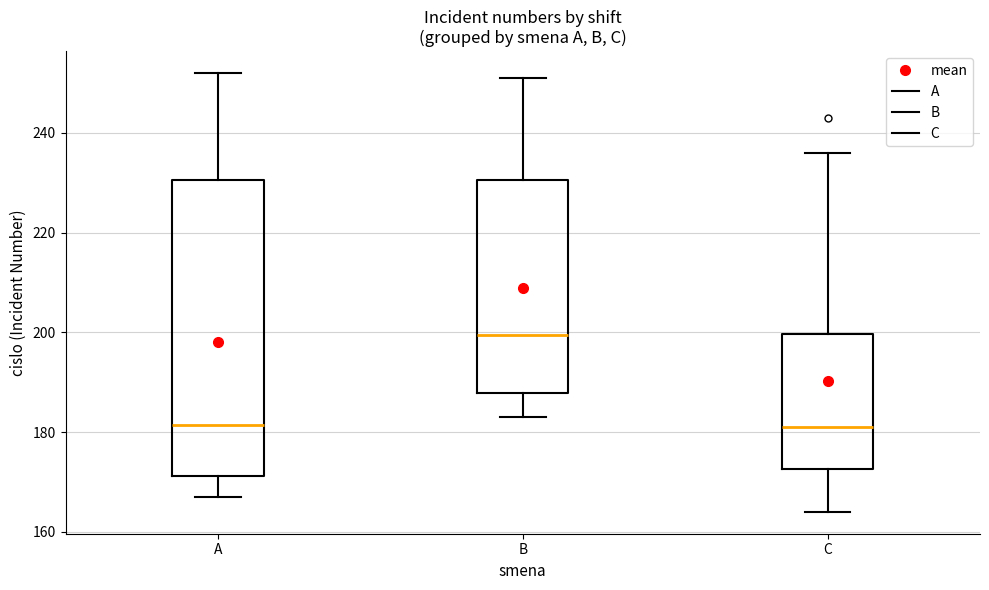

Where is the upper edge of the box for C on the y-axis? The values are not printed on the chart, so give them approximately, as read against the axis.

200